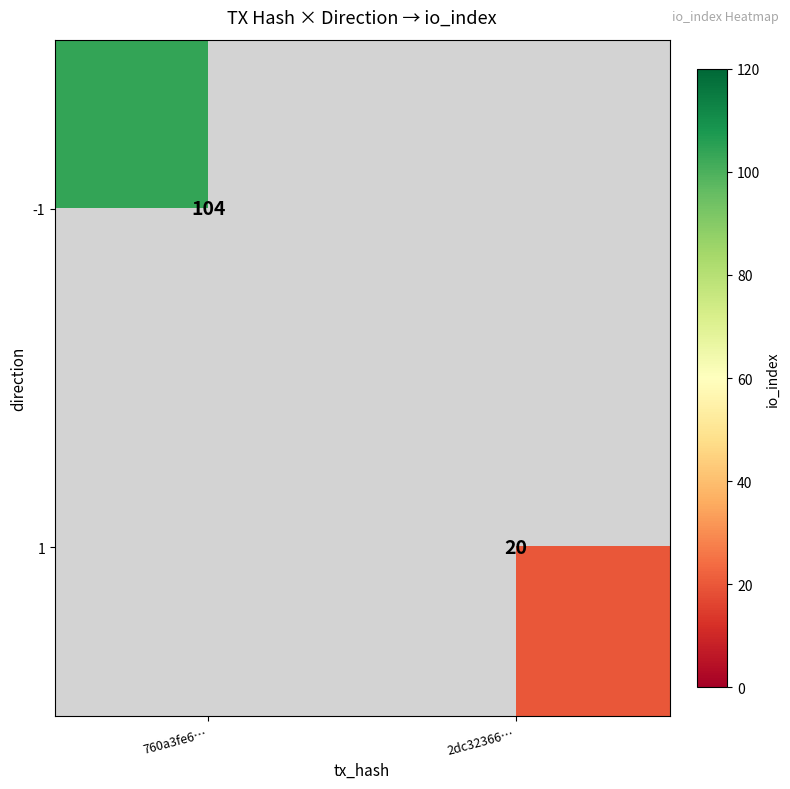

Count the number of categories in the chart.

2